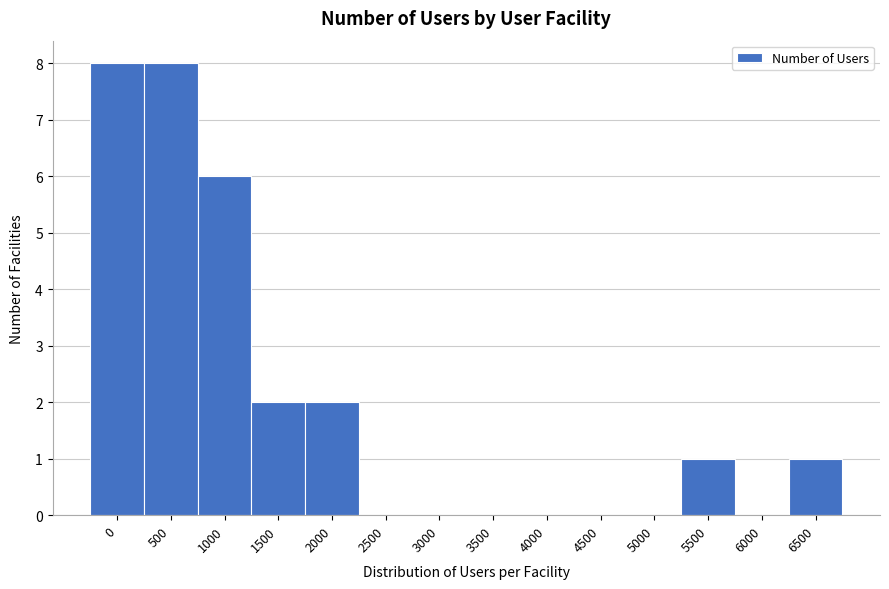

Reading left to right, extract all data points from this chart.

0=8	500=8	1000=6	1500=2	2000=2	2500=0	3000=0	3500=0	4000=0	4500=0	5000=0	5500=1	6000=0	6500=1